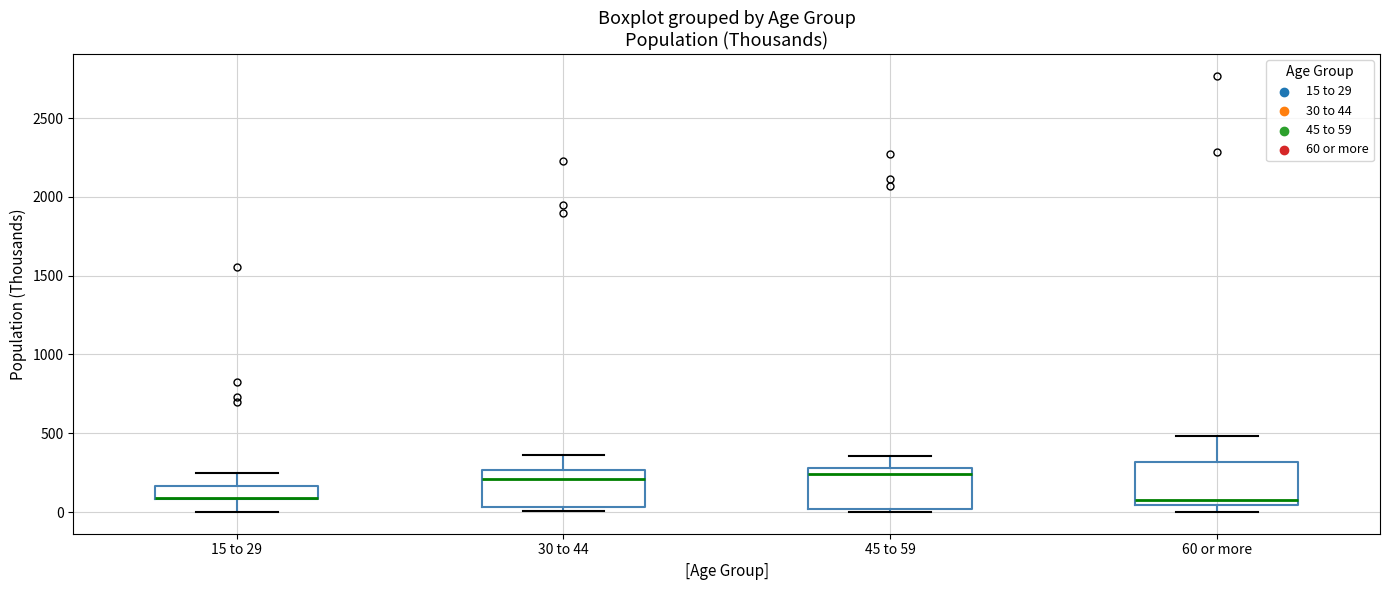

Reading left to right, read every box against the y-axis: the position of its median line, the range the box covers, and the ends of its whiskers. The values are not printed on the chart, so give them approximately, as read against the axis.

15 to 29: median 100 (drawn on the box's lower edge), box 100 to 150, whiskers 0 to 250
30 to 44: median 200, box 50 to 250, whiskers 0 to 350
45 to 59: median 250, box 0 to 300, whiskers 0 (just below the box's lower edge) to 350
60 or more: median 100, box 50 to 300, whiskers 0 to 500